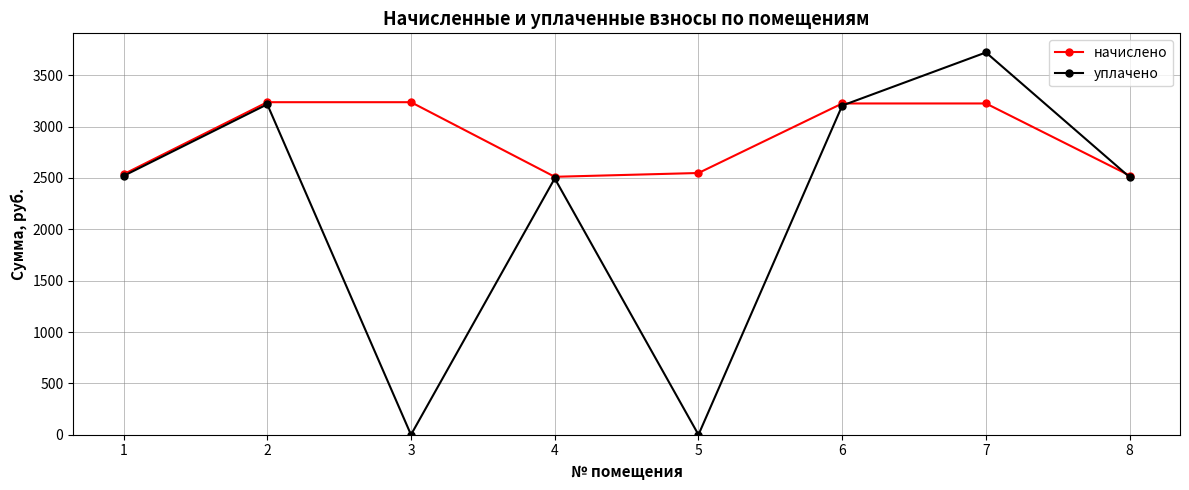

What is the difference between the maximum and minimum values in the начислено series?

726.4